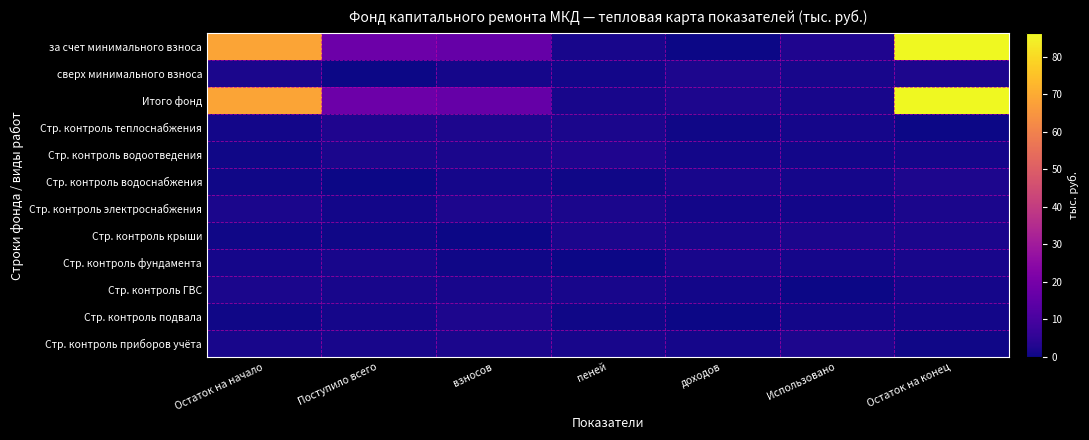

Rank the series by their maximum value, from highest to lowest.

за счет минимального взноса, Итого фонд, Стр. контроль теплоснабжения, Стр. контроль водоотведения, сверх минимального взноса, Стр. контроль подвала, Стр. контроль водоснабжения, Стр. контроль электроснабжения, Стр. контроль приборов учёта, Стр. контроль крыши, Стр. контроль ГВС, Стр. контроль фундамента